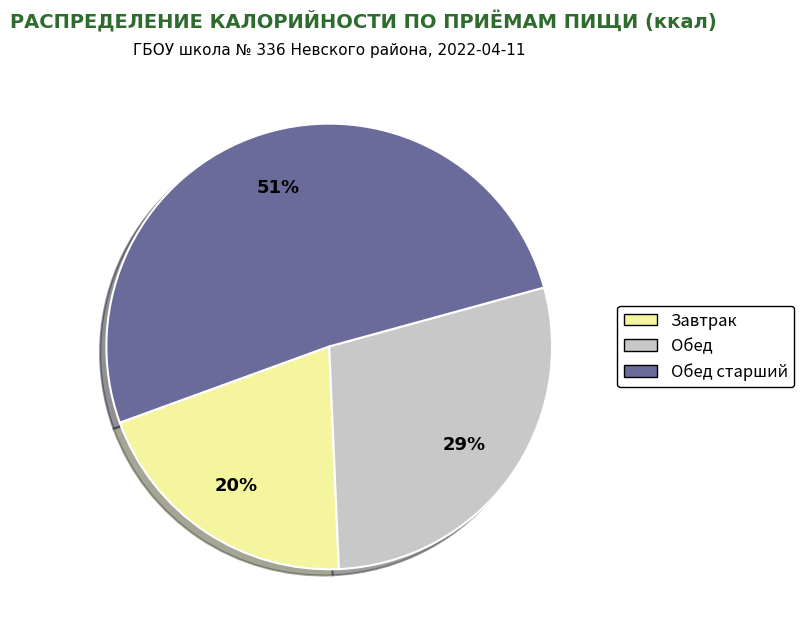

To the nearest percent, what is the average slice percentage?

33%